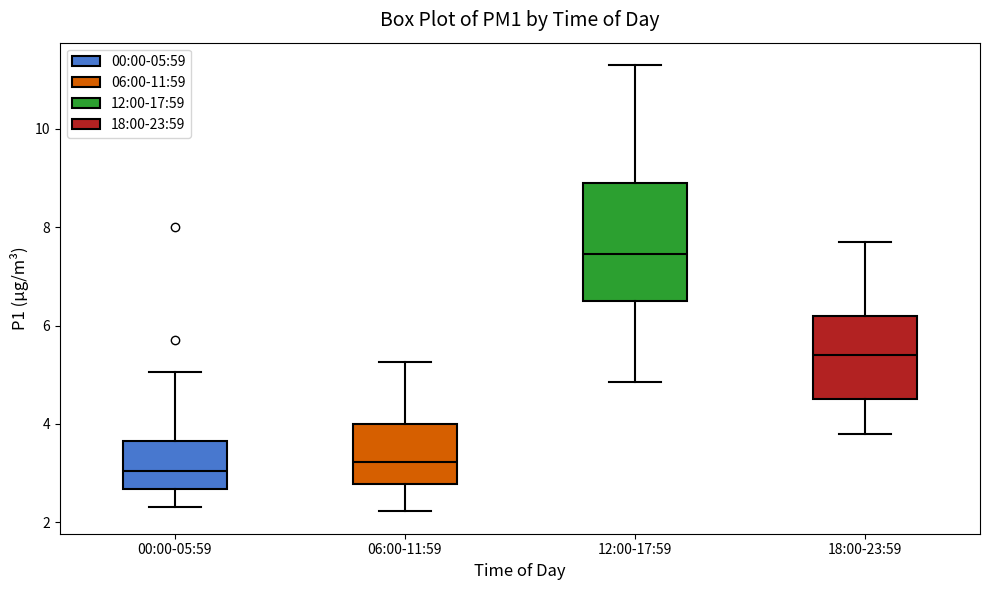

Reading left to right, transcribe this box plot: for each box, give where its median line is, the range the box spans, and where its two whiskers end, as read against the y-axis. The values are not printed on the chart, so give them approximately, as read against the axis.

00:00-05:59: median 3.0, box 2.6 to 3.6, whiskers 2.4 to 5.0
06:00-11:59: median 3.2, box 2.8 to 4.0, whiskers 2.2 to 5.2
12:00-17:59: median 7.4, box 6.6 to 9.0, whiskers 4.8 to 11.4
18:00-23:59: median 5.4, box 4.6 to 6.2, whiskers 3.8 to 7.8